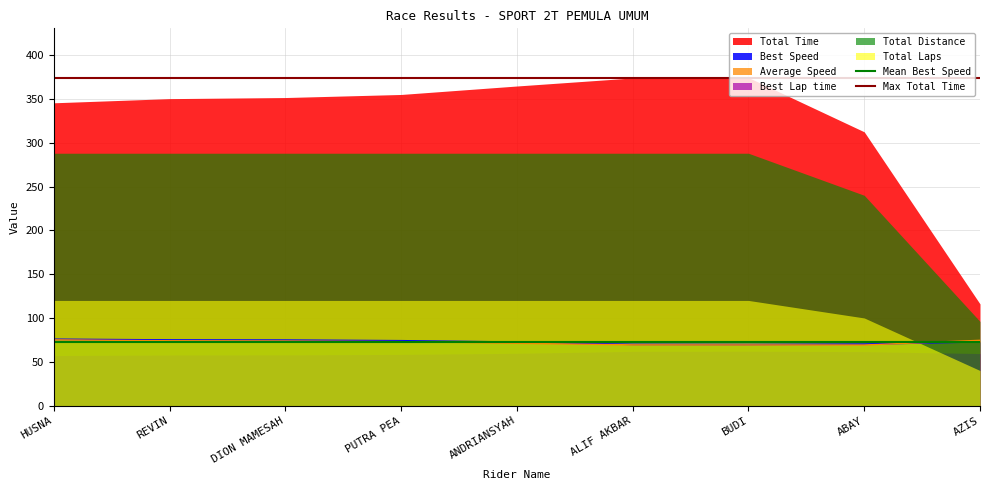

How many lines are shown in the chart?

2